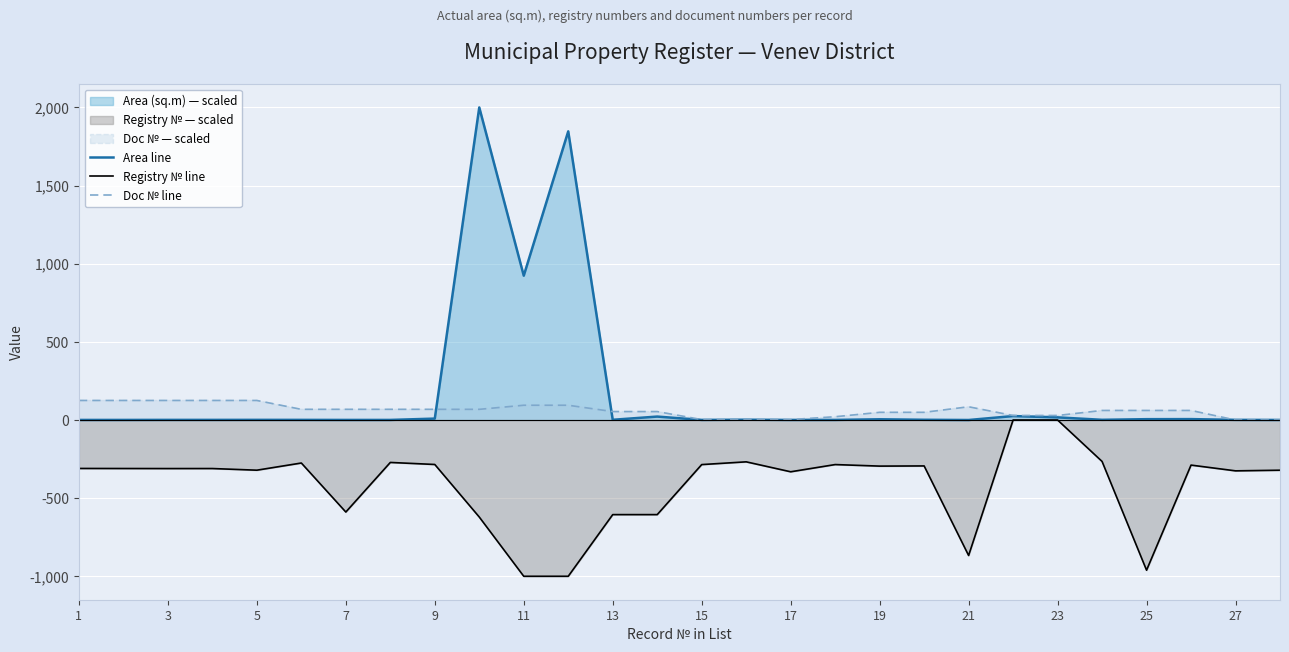

List the series in order of their overall mean, highest first.

Area line, Doc № line, Registry № line